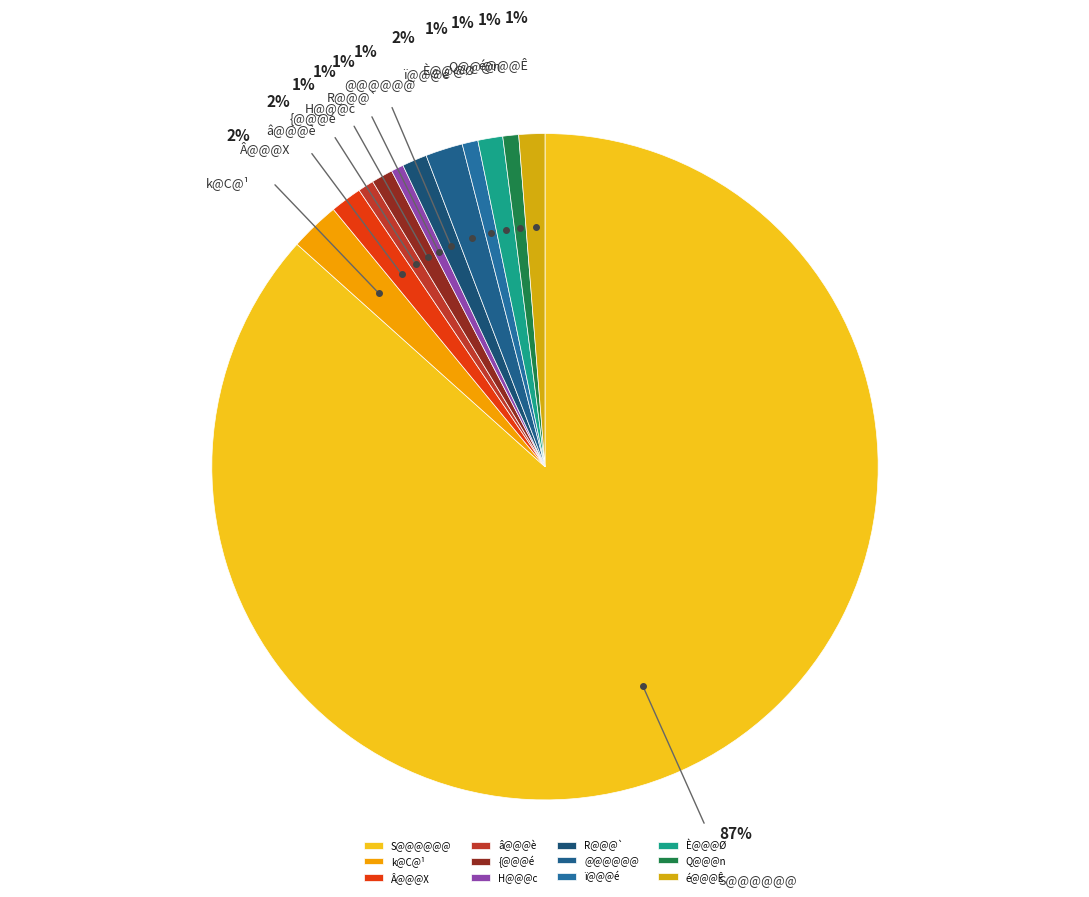

What is the largest slice in the pie chart?

S@@@@@@